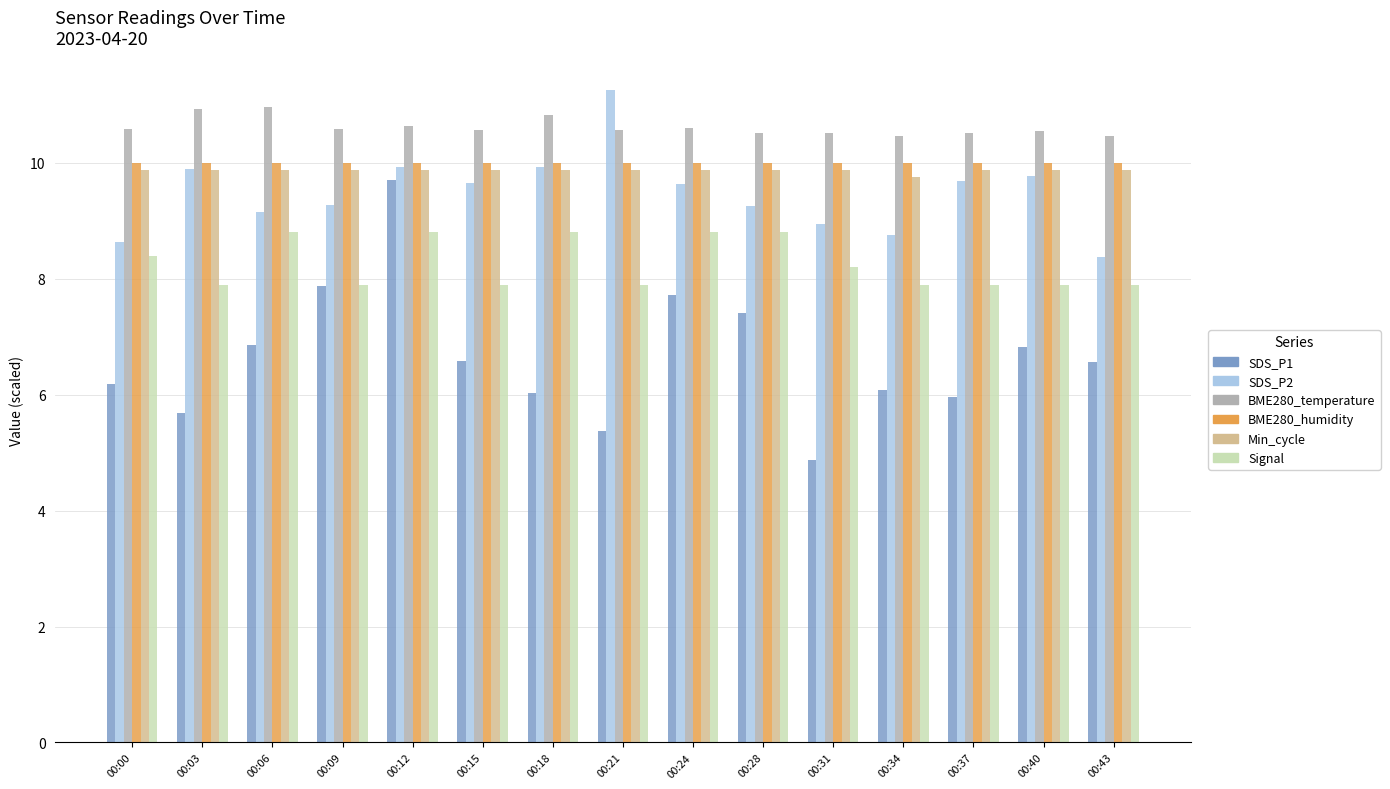

What is the sum of the SDS_P1 values at 00:18 and 00:12?

15.7